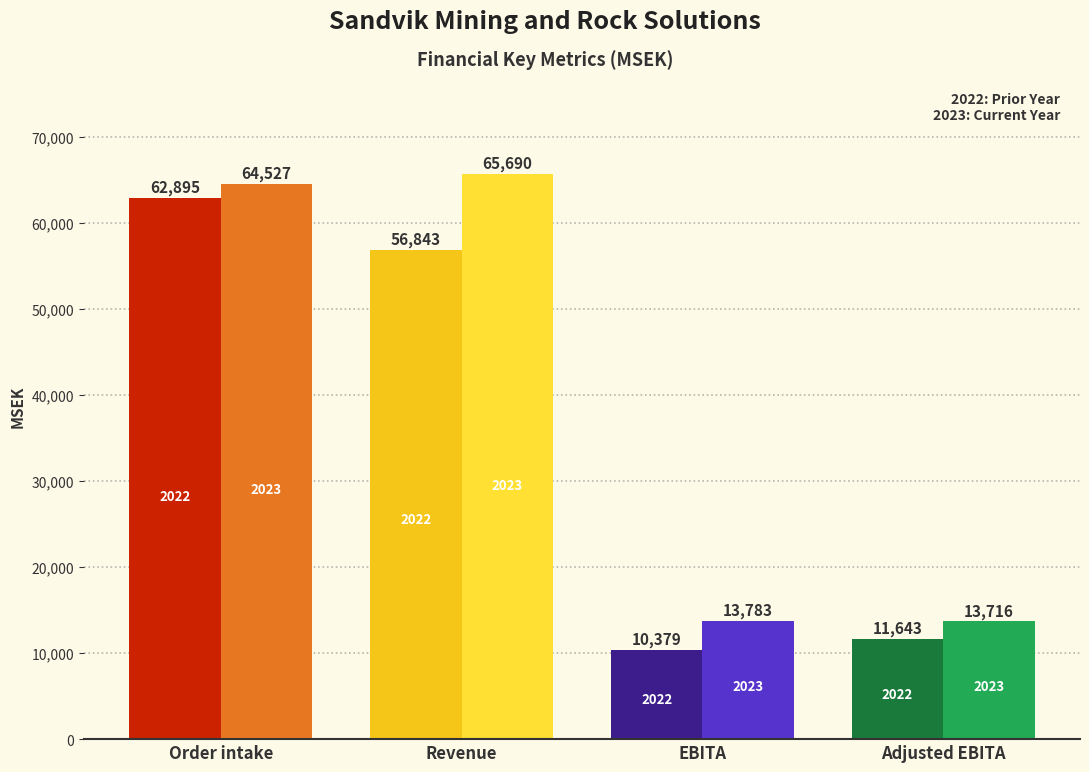

At which category is the sum across all series the highest?

Order intake